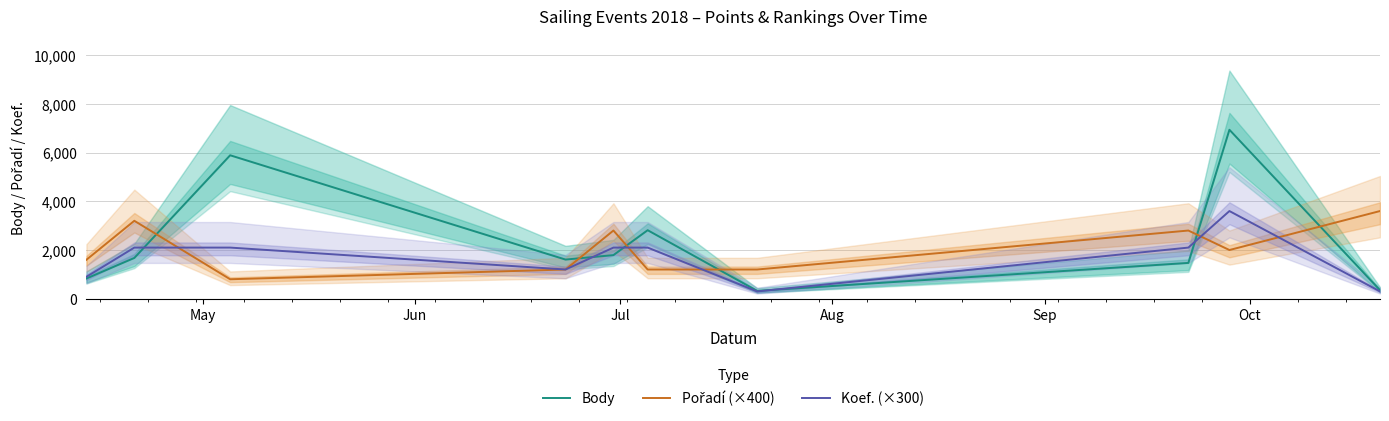

How many interior local peaks does the Body series have?

3